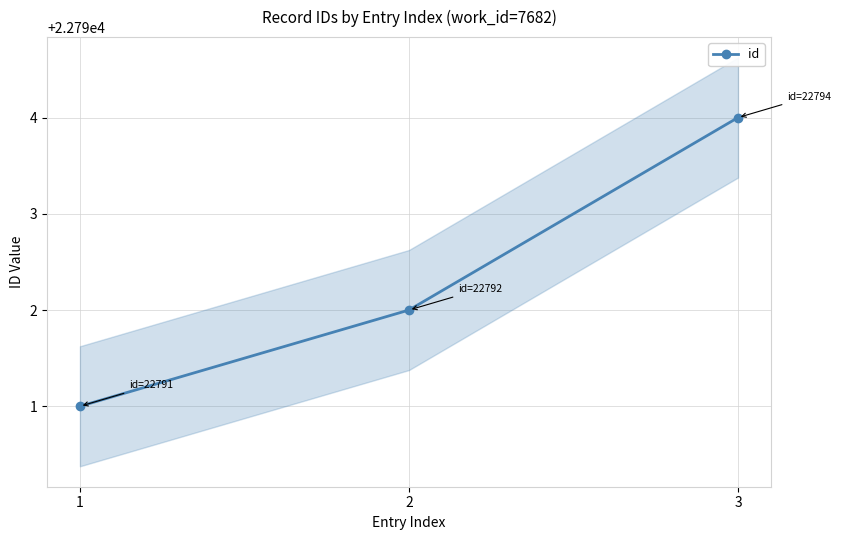

Reading left to right, what are all the values shown in this chart?

1=22791	2=22792	3=22794